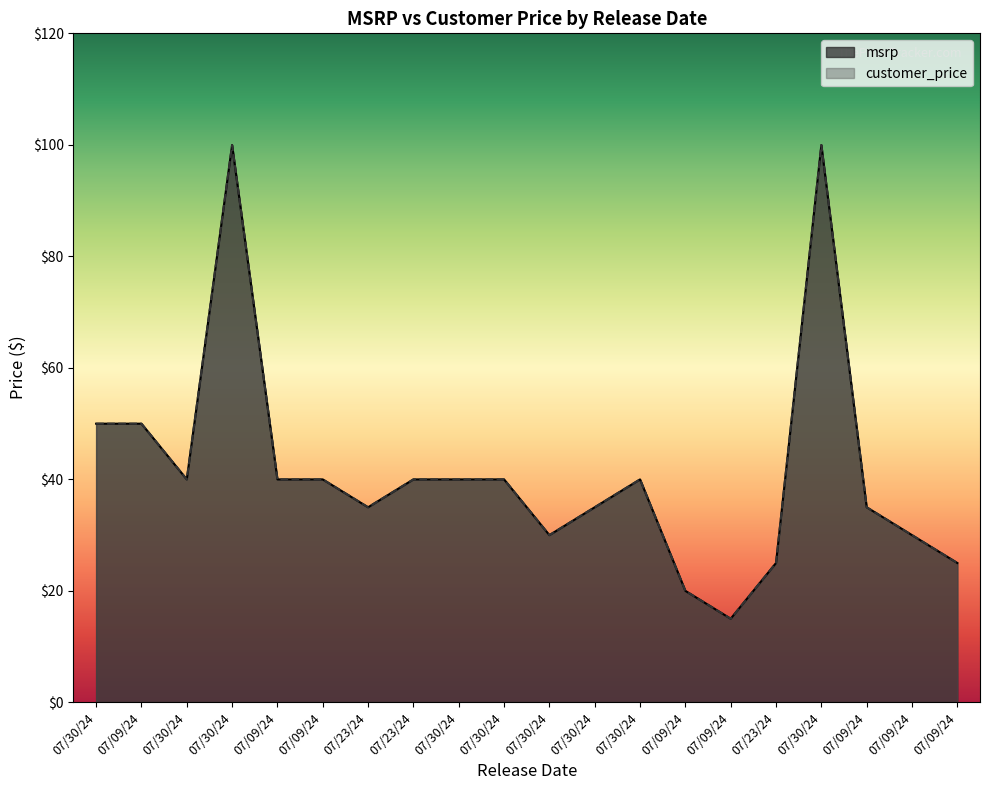

Reading right to left, what are all the values shown in this chart?

msrp: 24.9	29.9	35.0	100.0	24.9	14.9	19.9	40.0	35.0	29.9	40.0	40.0	40.0	35.0	40.0	40.0	100.0	40.0	50.0	50.0
customer_price: 24.9	29.9	35.0	100.0	24.9	14.9	19.9	40.0	35.0	29.9	40.0	40.0	40.0	35.0	40.0	40.0	100.0	40.0	50.0	50.0